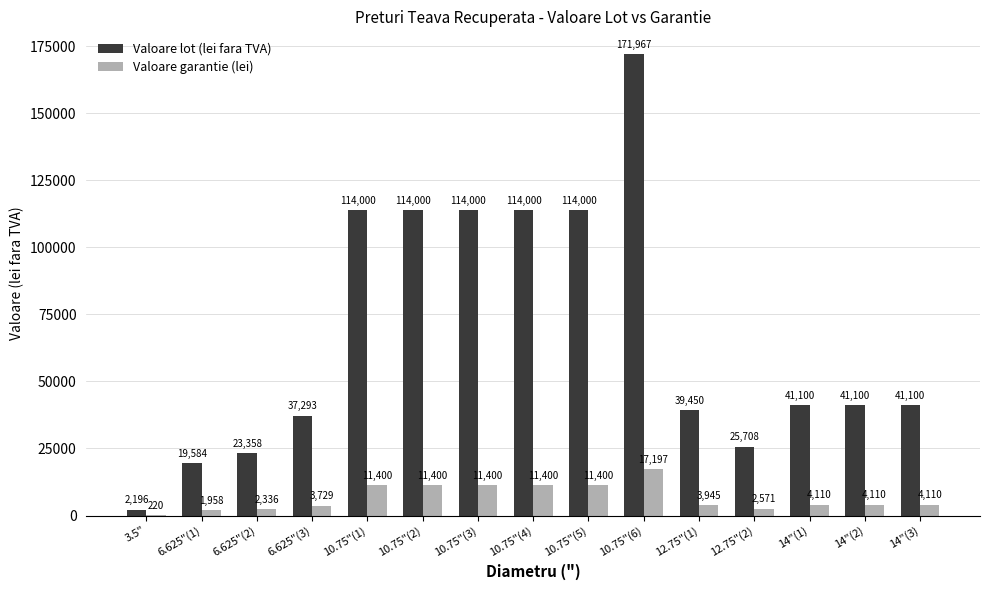

Which category has the highest value across all series?

10.75"(6)